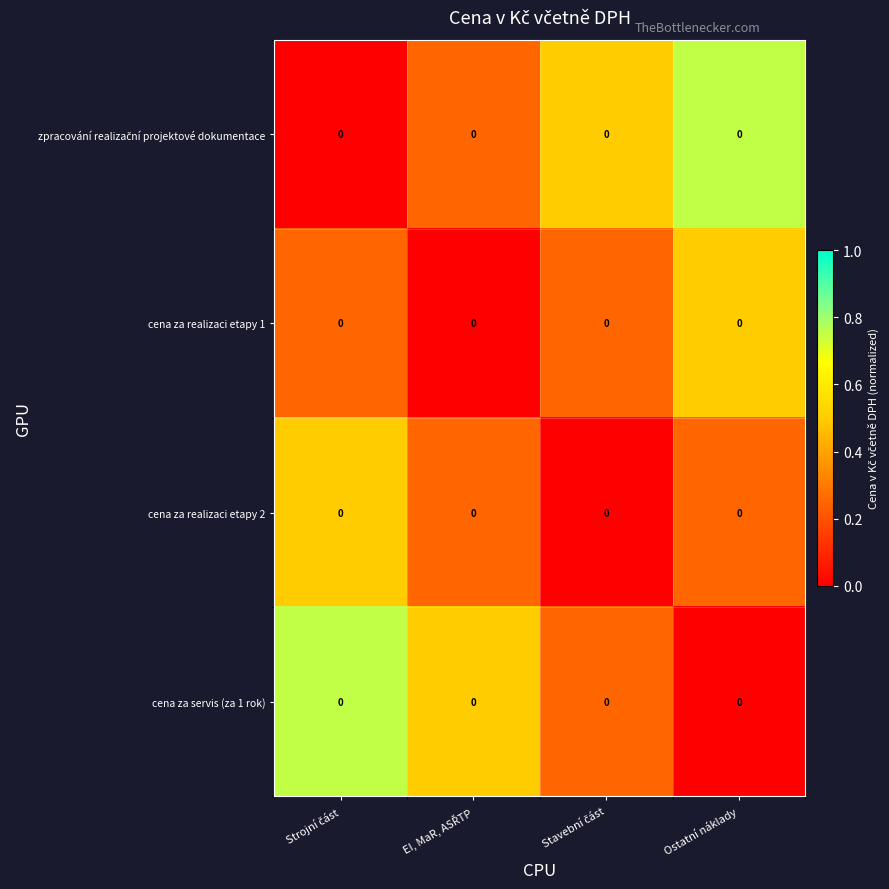

At which category is the sum across all series the highest?

Strojní část